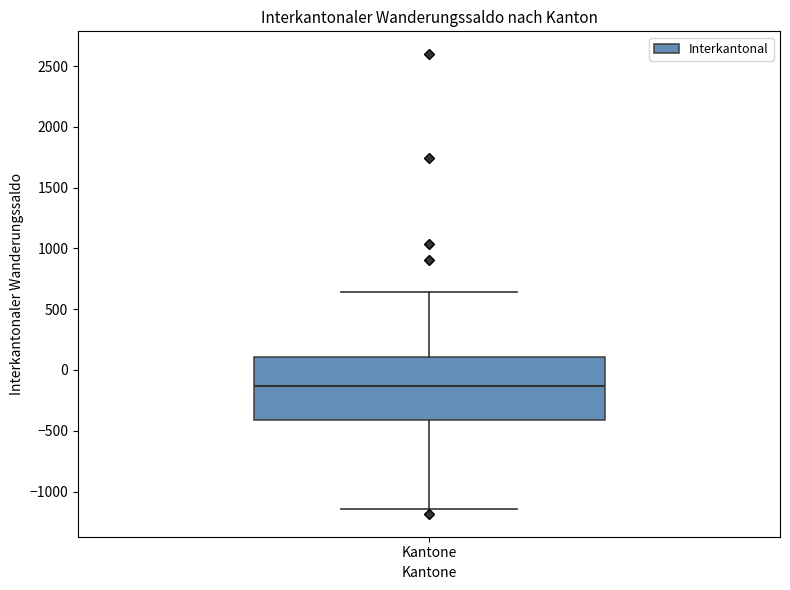

Read this box plot against the y-axis: the position of the median line, the range covered by the box, and the ends of both whiskers. The values are not printed on the chart, so give them approximately, as read against the axis.

median -150, box -400 to 100, whiskers -1150 to 650